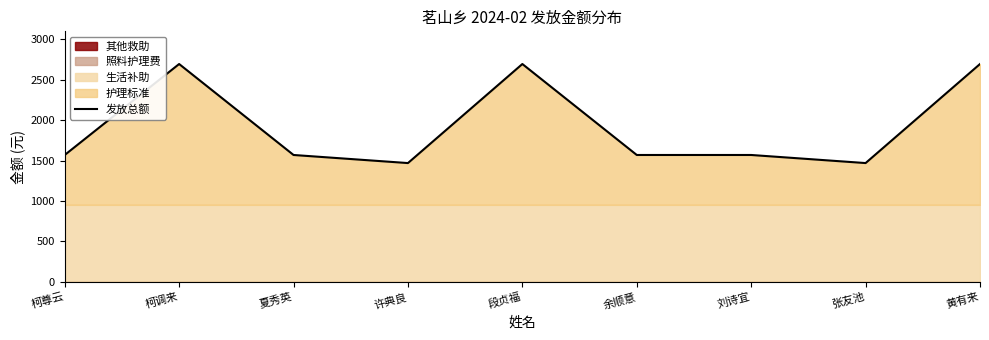

What is the sum of the values at 段贞福 and 柯调来?

5390